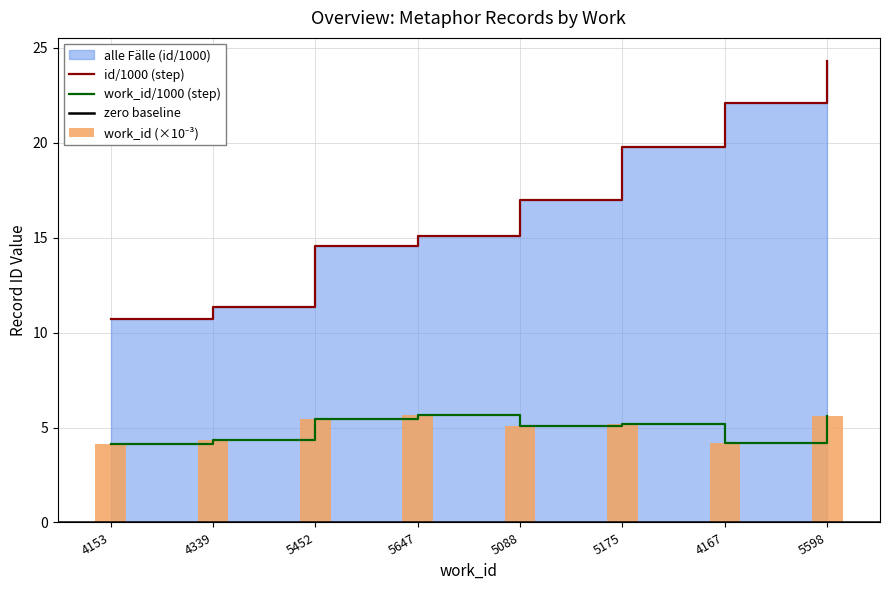

Is it true that alle Fälle (id) equals 2.7 at 4153?

False